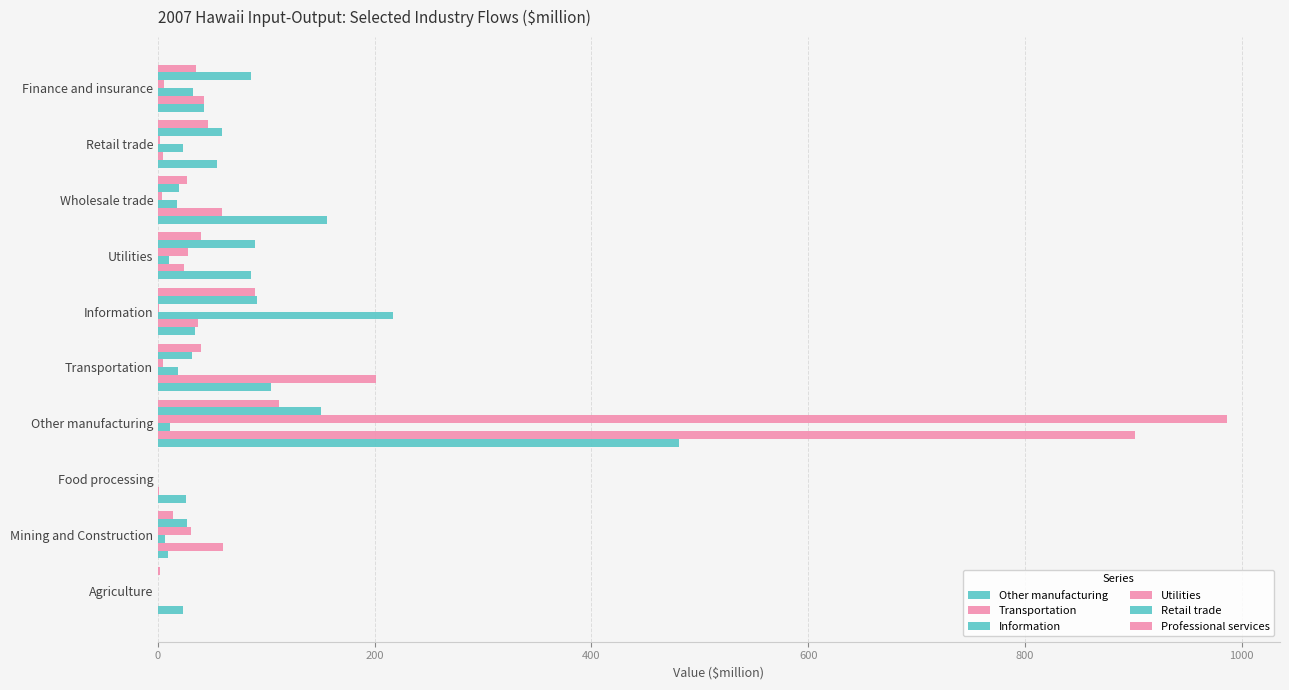

How many values in the Utilities series exceed 4?

5